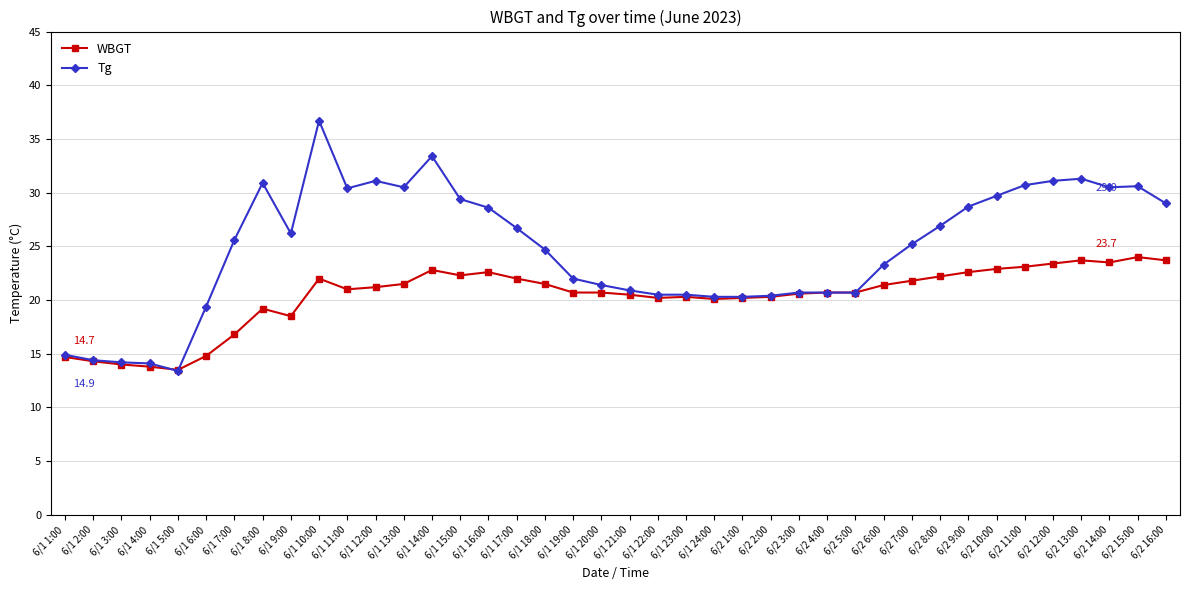

Which series has the largest total across all categories?

Tg